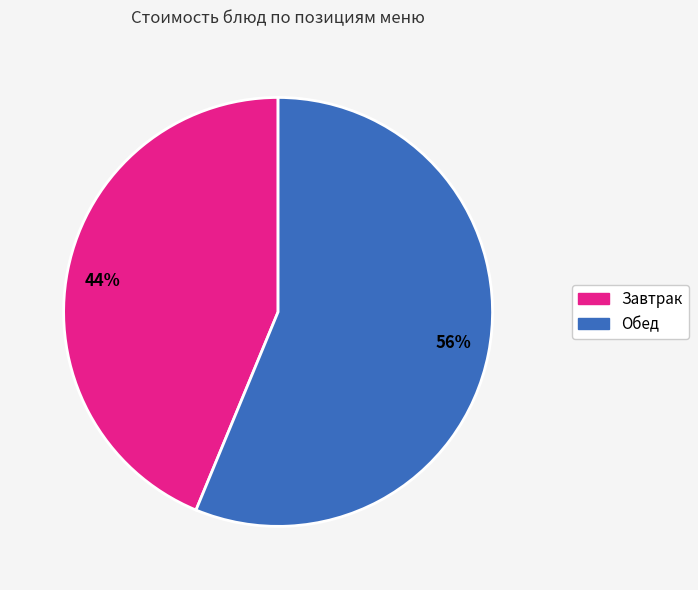

To the nearest percent, what percentage of the pie is 56%?

56%